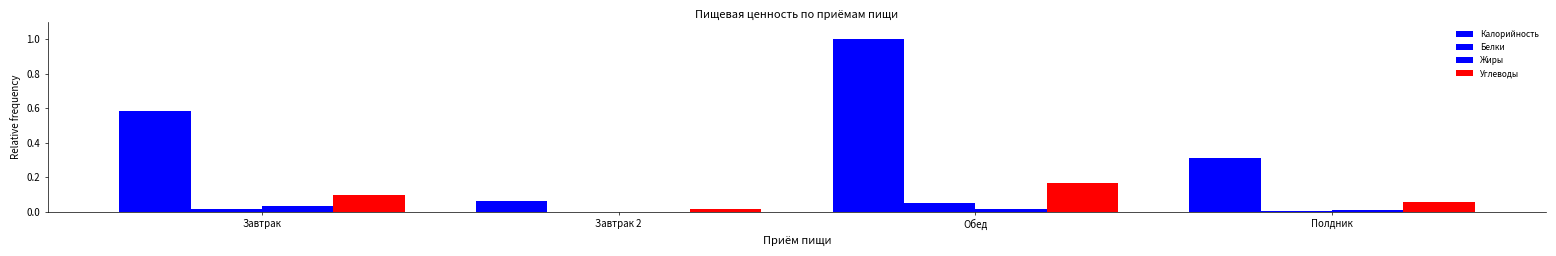

What is the average value of the Углеводы series?

0.1